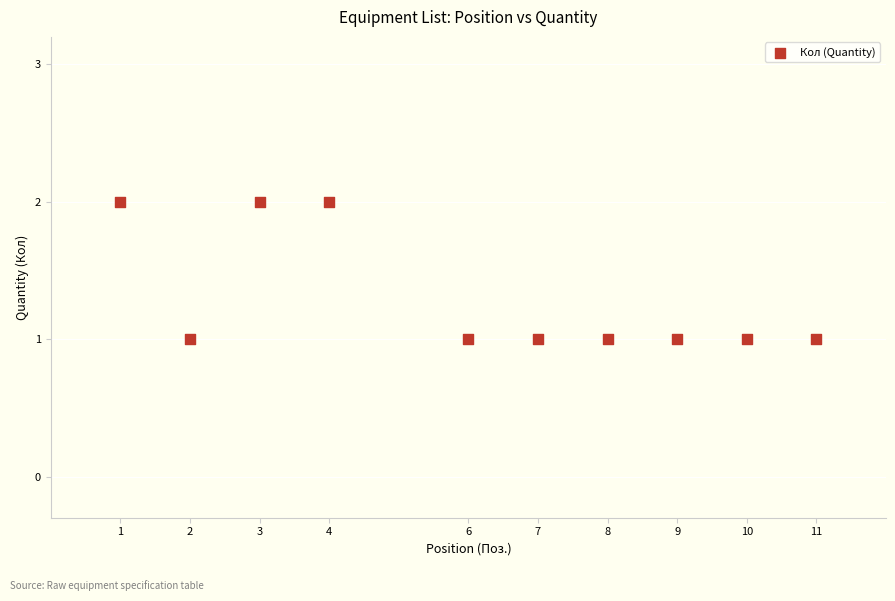

What is the average X value?

6